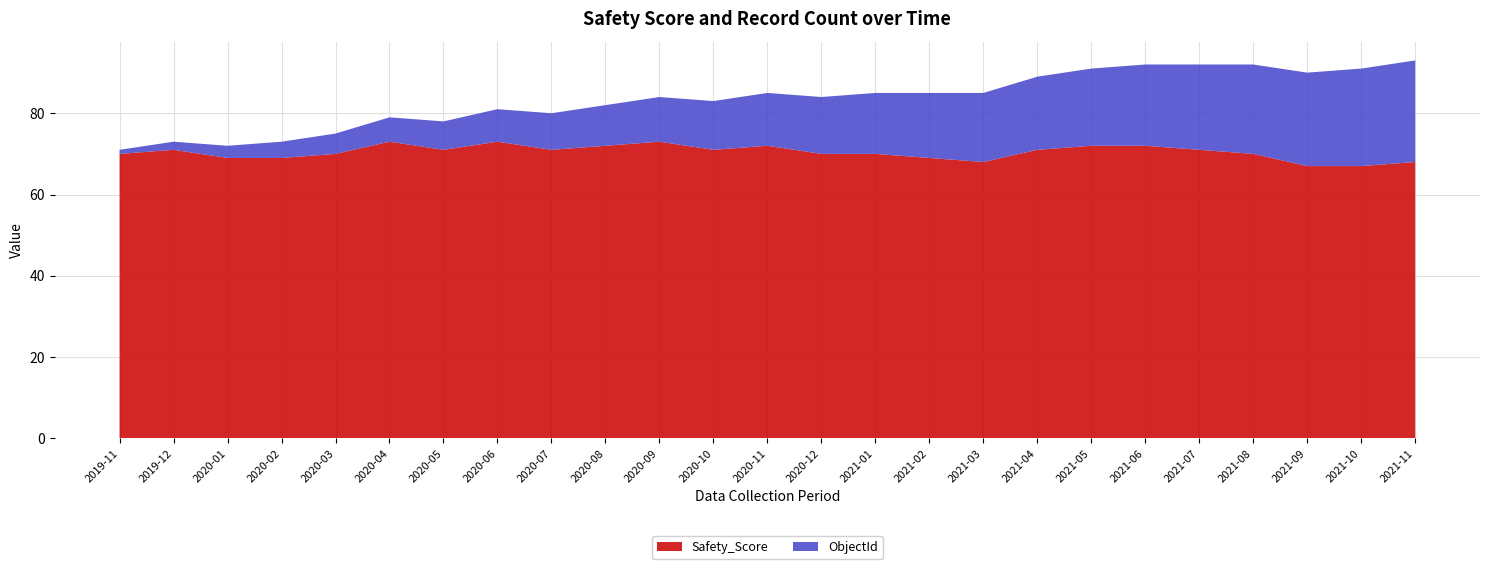

Reading left to right, transcribe all the data shown in this chart.

Safety_Score: 2019-11=70	2019-12=71	2020-01=69	2020-02=69	2020-03=70	2020-04=73	2020-05=71	2020-06=73	2020-07=71	2020-08=72	2020-09=73	2020-10=71	2020-11=72	2020-12=70	2021-01=70	2021-02=69	2021-03=68	2021-04=71	2021-05=72	2021-06=72	2021-07=71	2021-08=70	2021-09=67	2021-10=67	2021-11=68
ObjectId: 2019-11=1	2019-12=2	2020-01=3	2020-02=4	2020-03=5	2020-04=6	2020-05=7	2020-06=8	2020-07=9	2020-08=10	2020-09=11	2020-10=12	2020-11=13	2020-12=14	2021-01=15	2021-02=16	2021-03=17	2021-04=18	2021-05=19	2021-06=20	2021-07=21	2021-08=22	2021-09=23	2021-10=24	2021-11=25